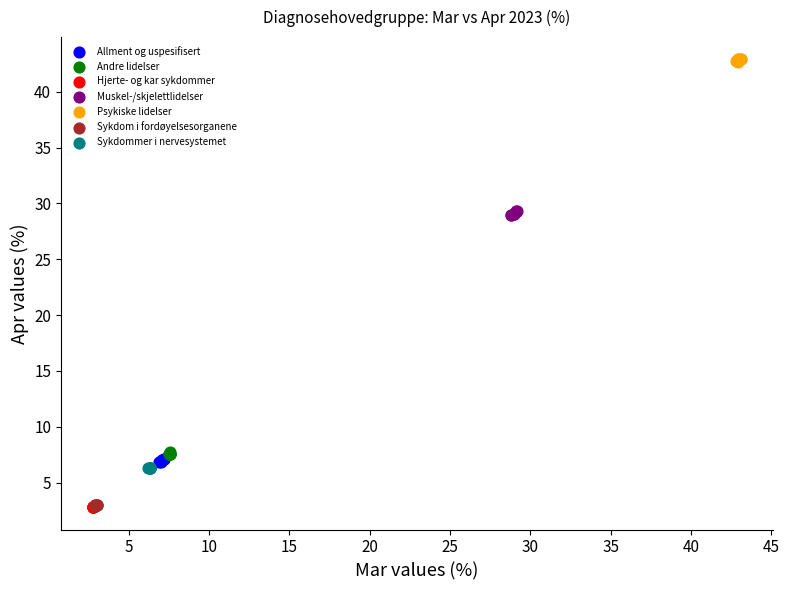

What are all the series names shown in the legend?

Allment og uspesifisert, Andre lidelser, Hjerte- og kar sykdommer, Muskel-/skjelettlidelser, Psykiske lidelser, Sykdom i fordøyelsesorganene, Sykdommer i nervesystemet